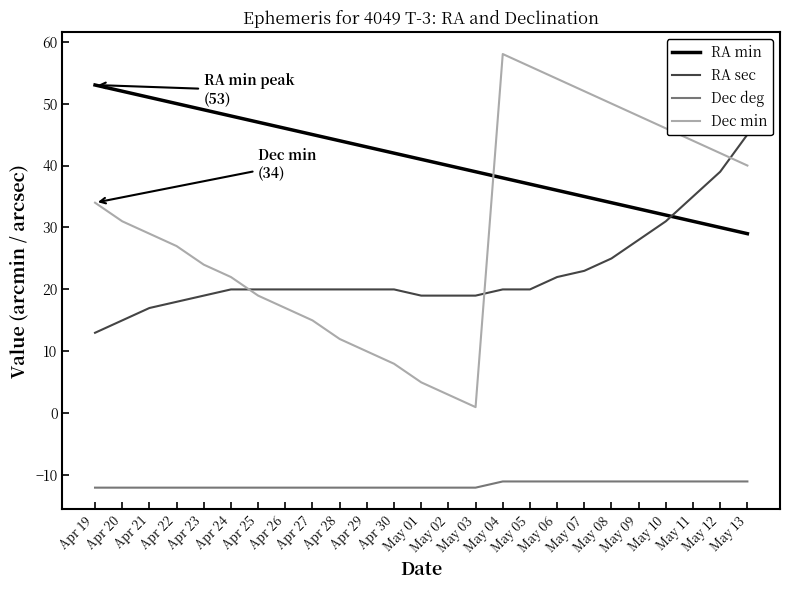

Reading right to left, what are all the values shown in this chart?

RA min: May 13=29	May 12=30	May 11=31	May 10=32	May 09=33	May 08=34	May 07=35	May 06=36	May 05=37	May 04=38	May 03=39	May 02=40	May 01=41	Apr 30=42	Apr 29=43	Apr 28=44	Apr 27=45	Apr 26=46	Apr 25=47	Apr 24=48	Apr 23=49	Apr 22=50	Apr 21=51	Apr 20=52	Apr 19=53
RA sec: May 13=45	May 12=39	May 11=35	May 10=31	May 09=28	May 08=25	May 07=23	May 06=22	May 05=20	May 04=20	May 03=19	May 02=19	May 01=19	Apr 30=20	Apr 29=20	Apr 28=20	Apr 27=20	Apr 26=20	Apr 25=20	Apr 24=20	Apr 23=19	Apr 22=18	Apr 21=17	Apr 20=15	Apr 19=13
Dec deg: May 13=-11	May 12=-11	May 11=-11	May 10=-11	May 09=-11	May 08=-11	May 07=-11	May 06=-11	May 05=-11	May 04=-11	May 03=-12	May 02=-12	May 01=-12	Apr 30=-12	Apr 29=-12	Apr 28=-12	Apr 27=-12	Apr 26=-12	Apr 25=-12	Apr 24=-12	Apr 23=-12	Apr 22=-12	Apr 21=-12	Apr 20=-12	Apr 19=-12
Dec min: May 13=40	May 12=42	May 11=44	May 10=46	May 09=48	May 08=50	May 07=52	May 06=54	May 05=56	May 04=58	May 03=1	May 02=3	May 01=5	Apr 30=8	Apr 29=10	Apr 28=12	Apr 27=15	Apr 26=17	Apr 25=19	Apr 24=22	Apr 23=24	Apr 22=27	Apr 21=29	Apr 20=31	Apr 19=34